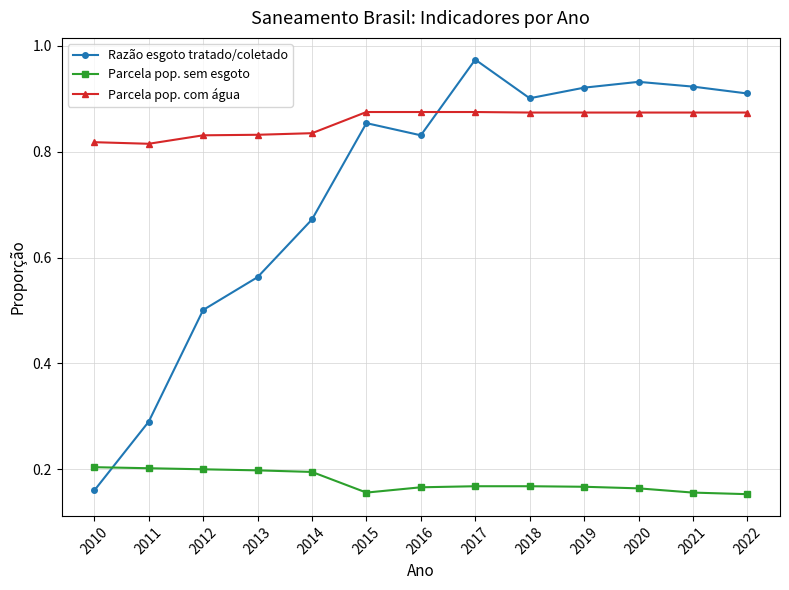

True or false: Razão esgoto tratado/coletado has more than 1 interior local peaks.

True